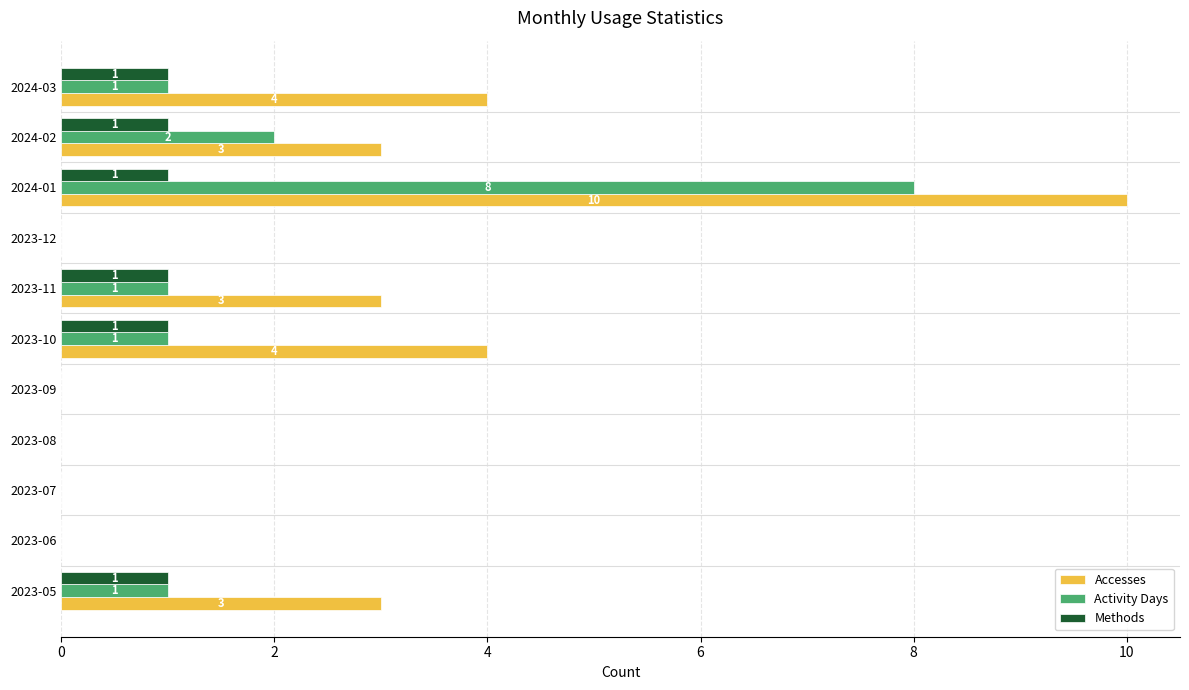

How many Methods values are between 0 and 1?

11